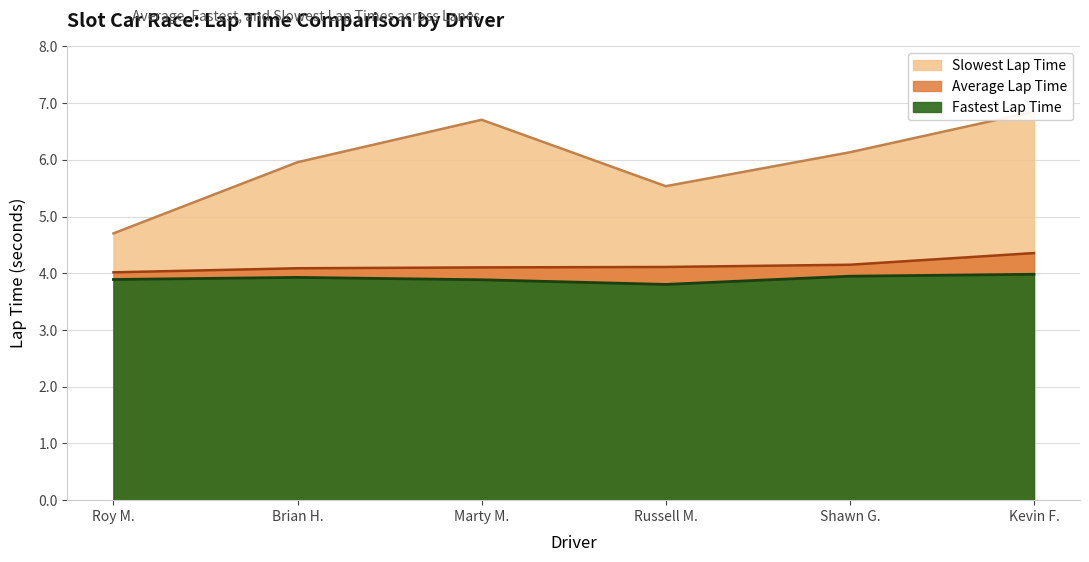

Rank the series at Kevin F. from highest to lowest value.

Slowest Lap Time, Average Lap Time, Fastest Lap Time